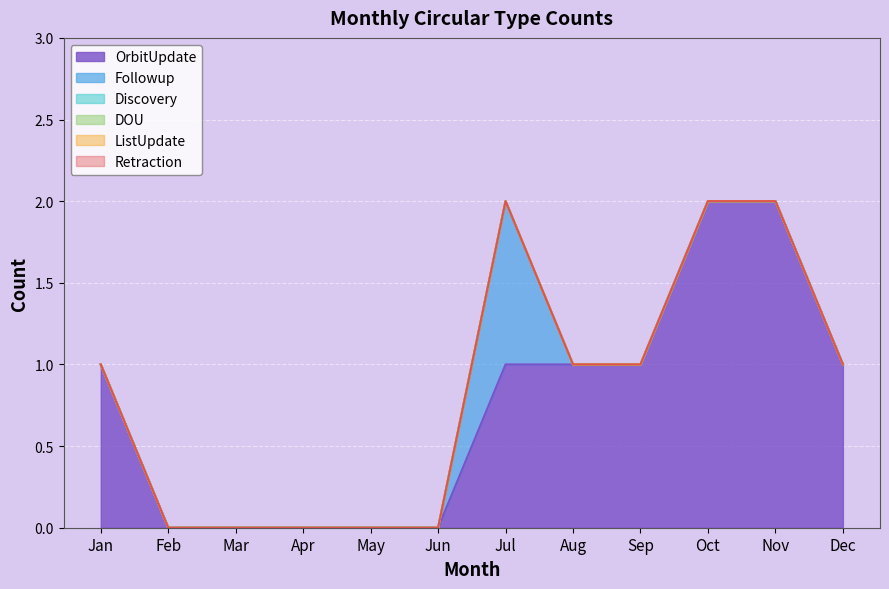

List the labels in order of DOU value, smallest first.

Jan, Feb, Mar, Apr, May, Jun, Jul, Aug, Sep, Oct, Nov, Dec